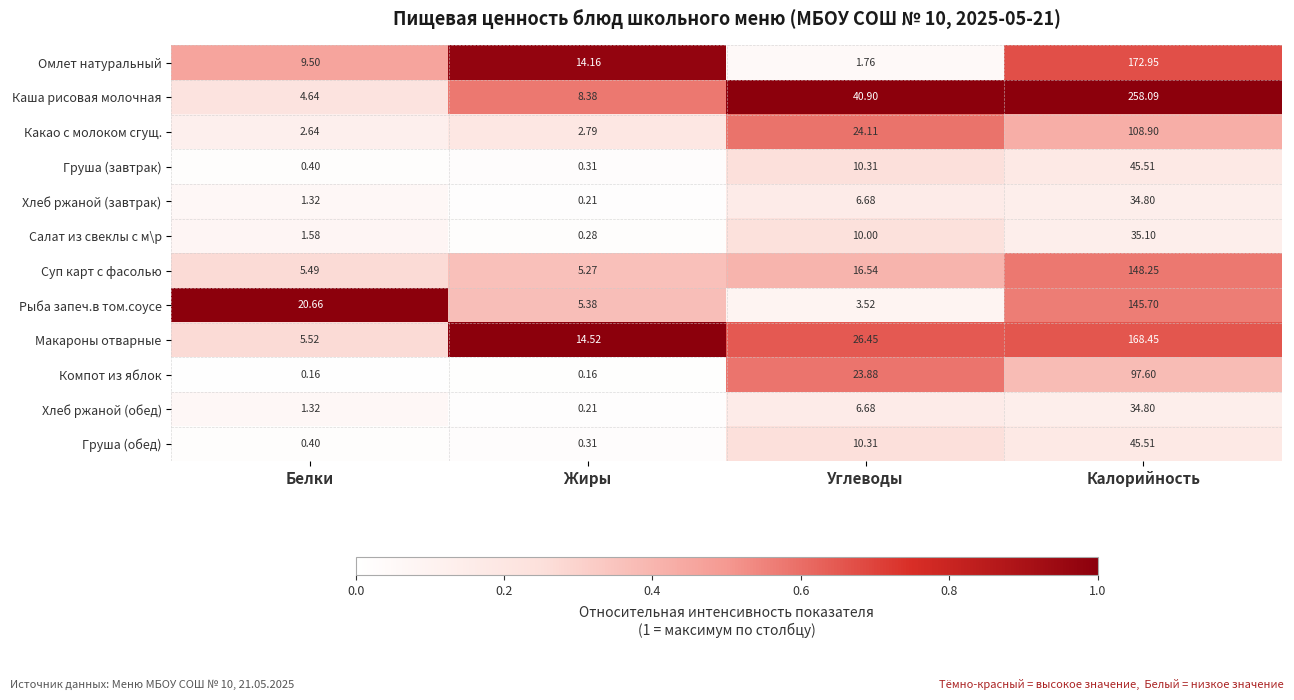

Which label corresponds to the largest value in the chart?

Калорийность